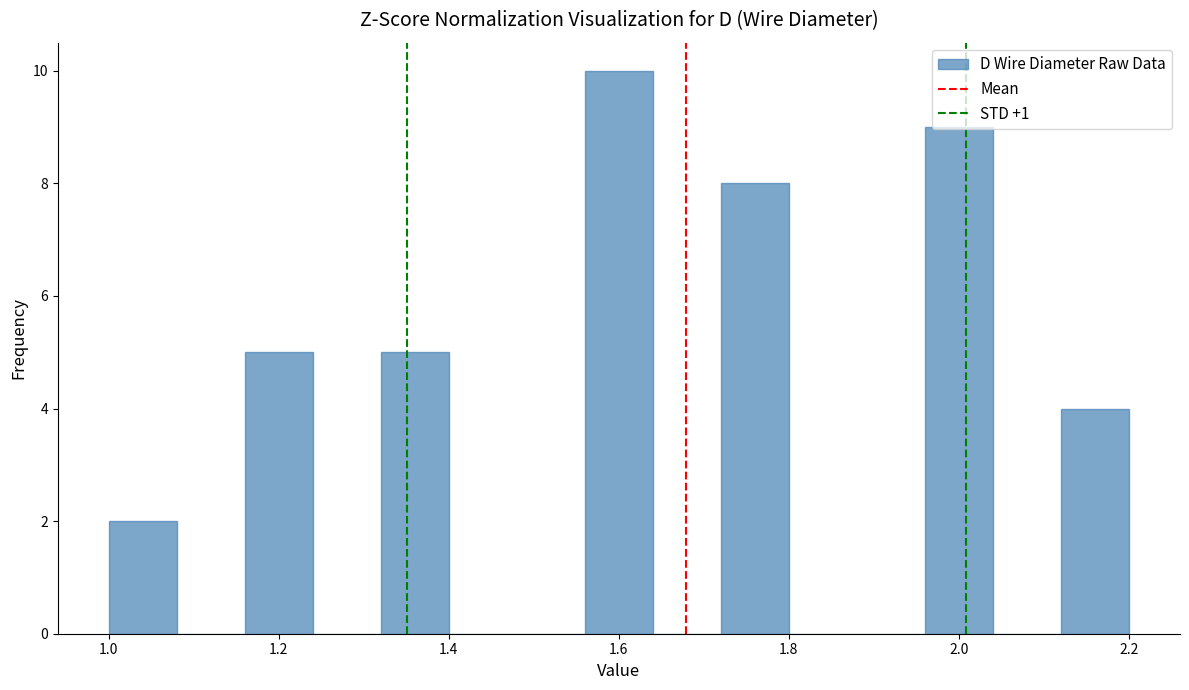

Reading left to right, list every bar in this chart as the range it spans on the x-axis followed by its height. The values are not printed on the chart, so give them approximately, as read against the axis.

1.00 to 1.08: 2
1.08 to 1.16: 0
1.16 to 1.24: 5
1.24 to 1.32: 0
1.32 to 1.40: 5
1.40 to 1.48: 0
1.48 to 1.56: 0
1.56 to 1.64: 10
1.64 to 1.72: 0
1.72 to 1.80: 8
1.80 to 1.88: 0
1.88 to 1.96: 0
1.96 to 2.04: 9
2.04 to 2.12: 0
2.12 to 2.20: 4